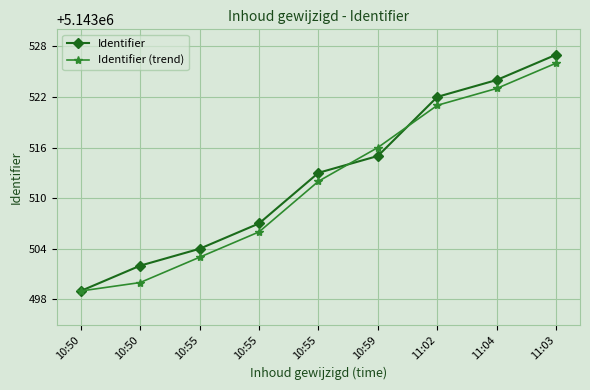

At how many categories does at least one series exceed 5143526?

1